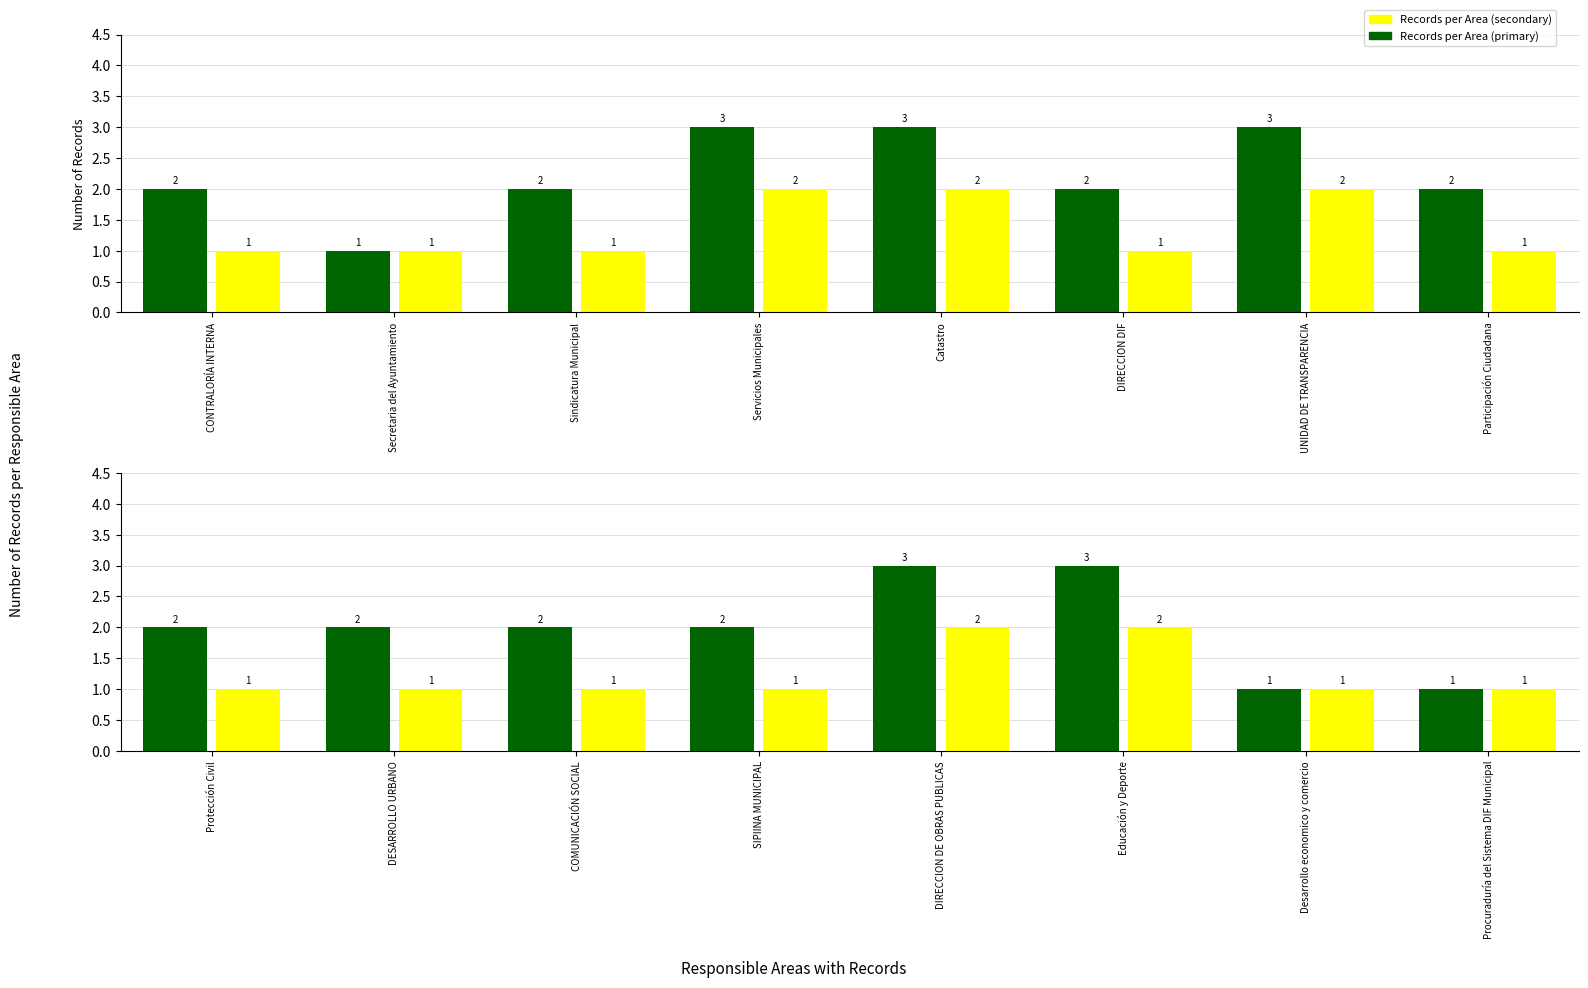

How many groups of bars are there?

8